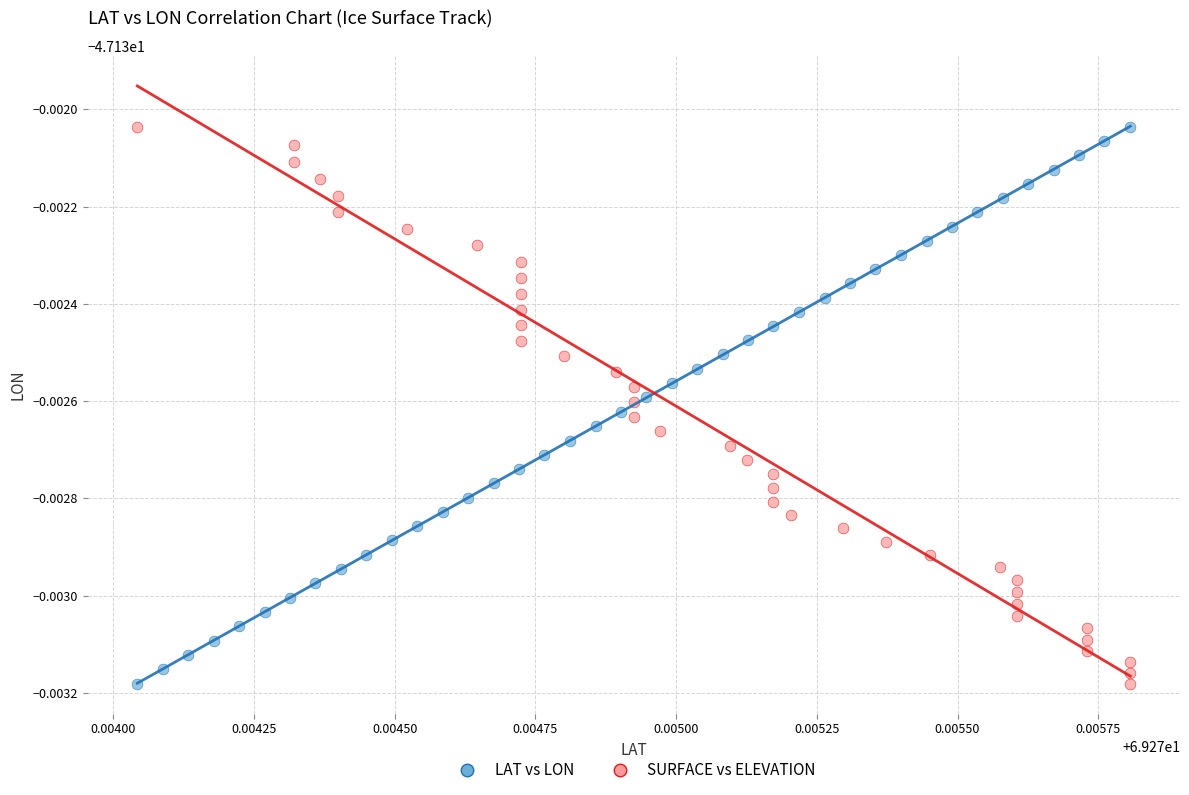

What are all the series names shown in the legend?

LAT vs LON, SURFACE vs ELEVATION